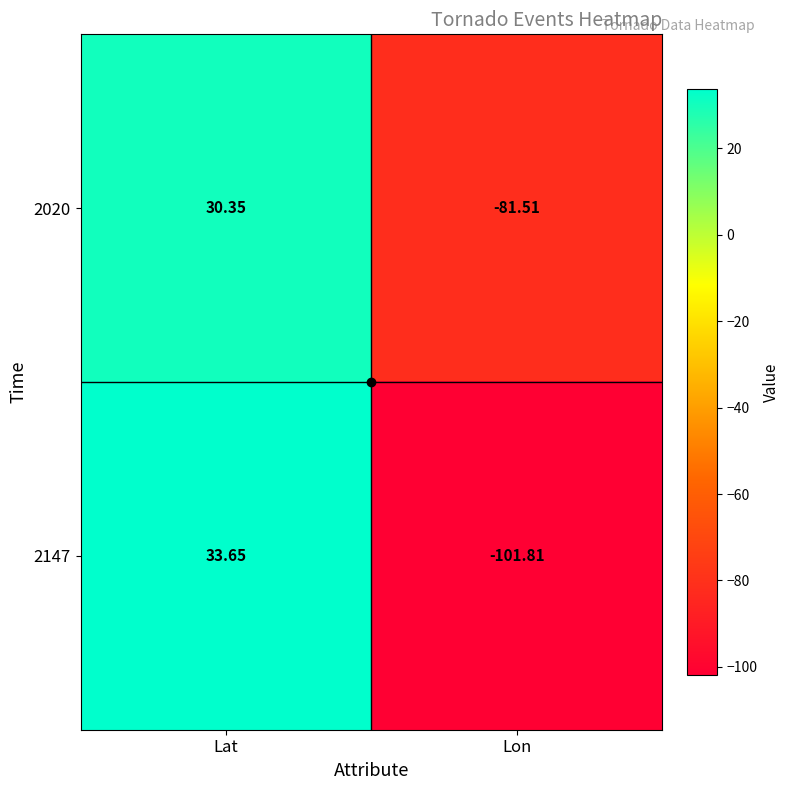

At which label does 2147 reach its peak?

Lat